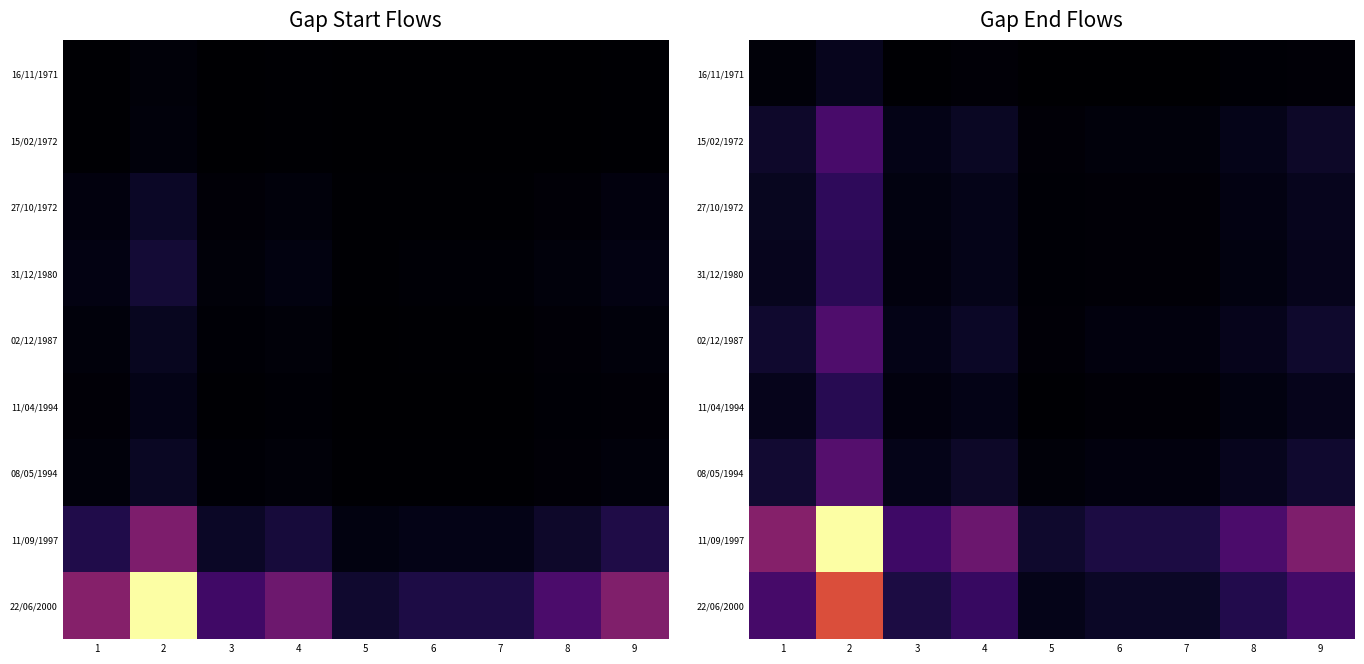

How many series are shown in this chart?

9